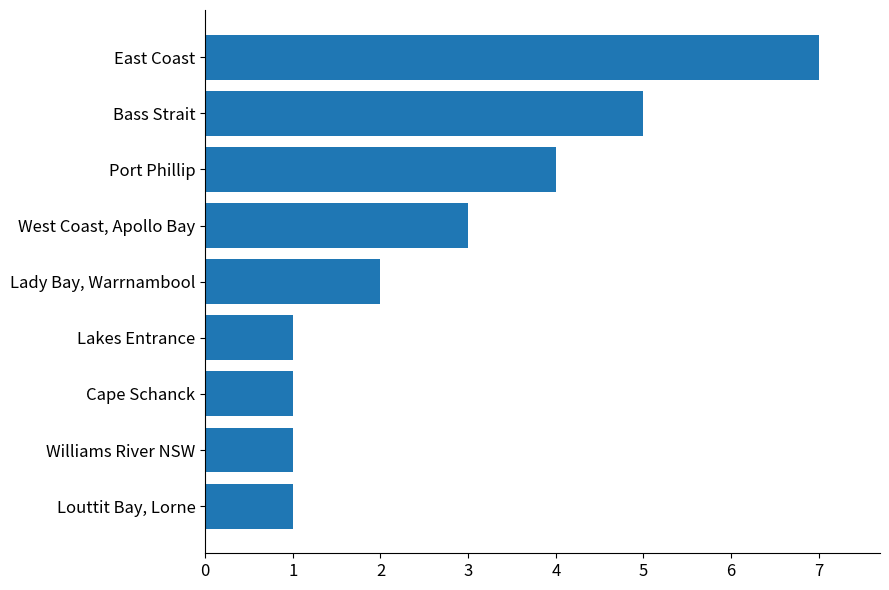

What is the ratio of the value at Lady Bay, Warrnambool to the value at Williams River NSW?

2.0